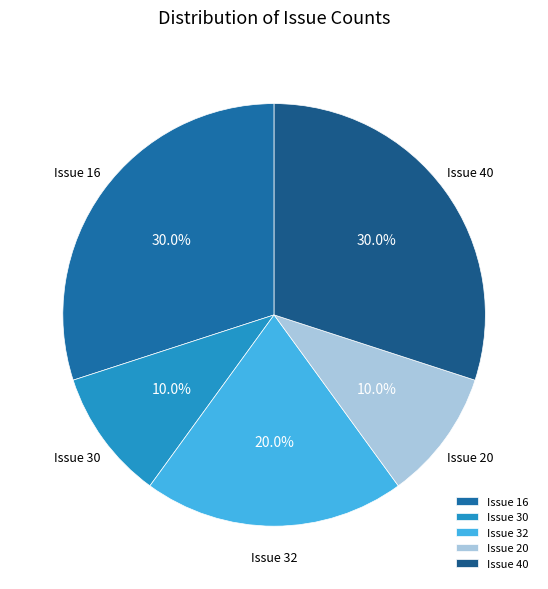

Between Issue 20 and Issue 32, which is larger?

Issue 32